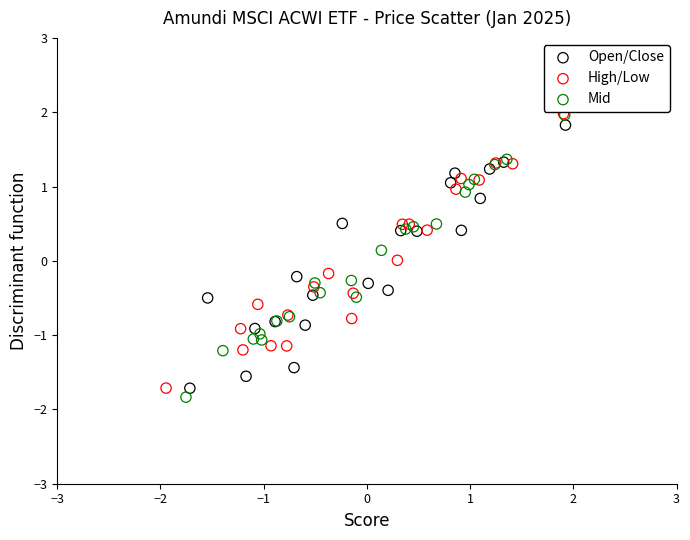

Which series has the largest Y range (max minus min)?

Mid